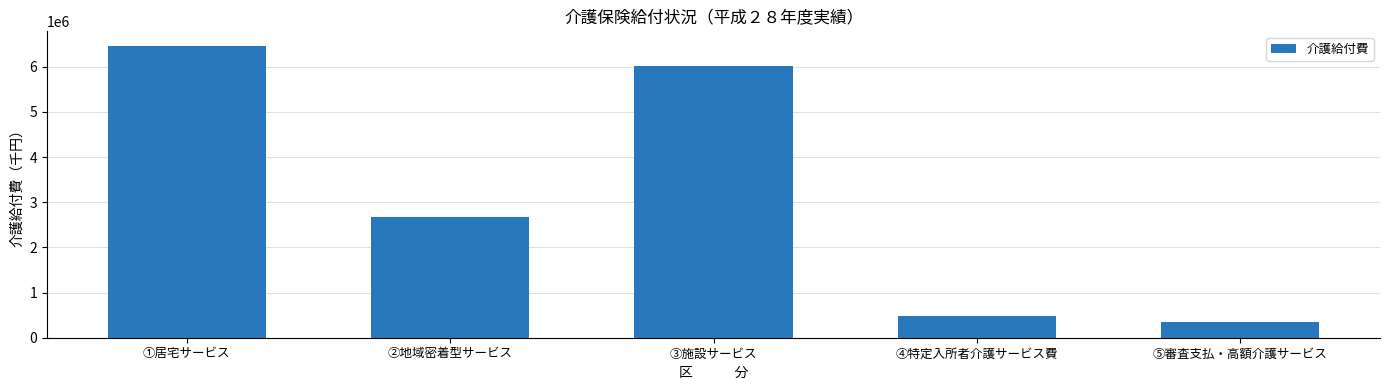

At which category does the chart reach its peak across all series?

①居宅サービス